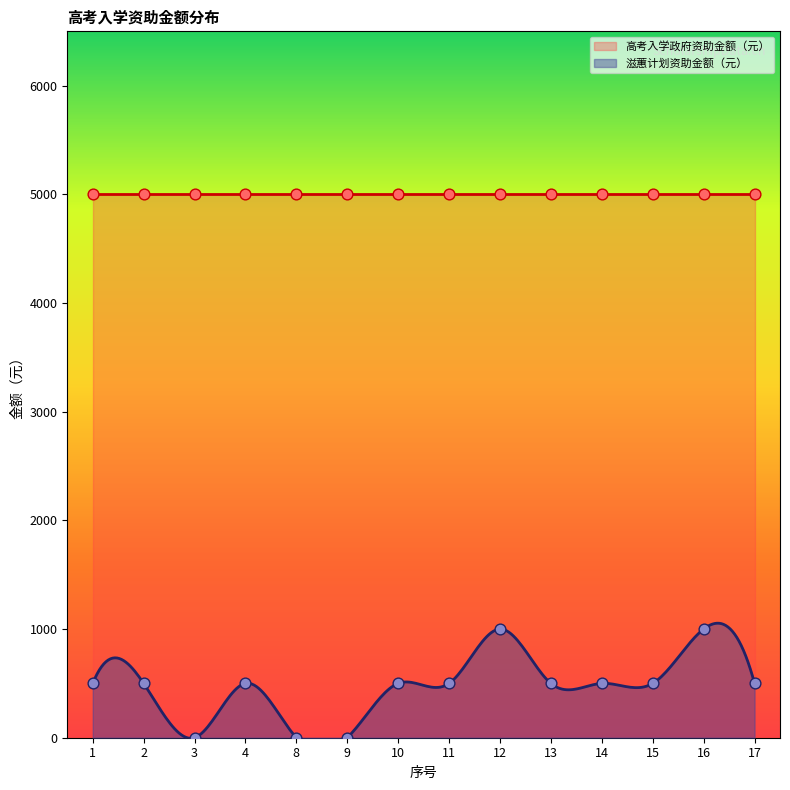

Approximately how many times larger is the value at 4 compared to 1?

1.0